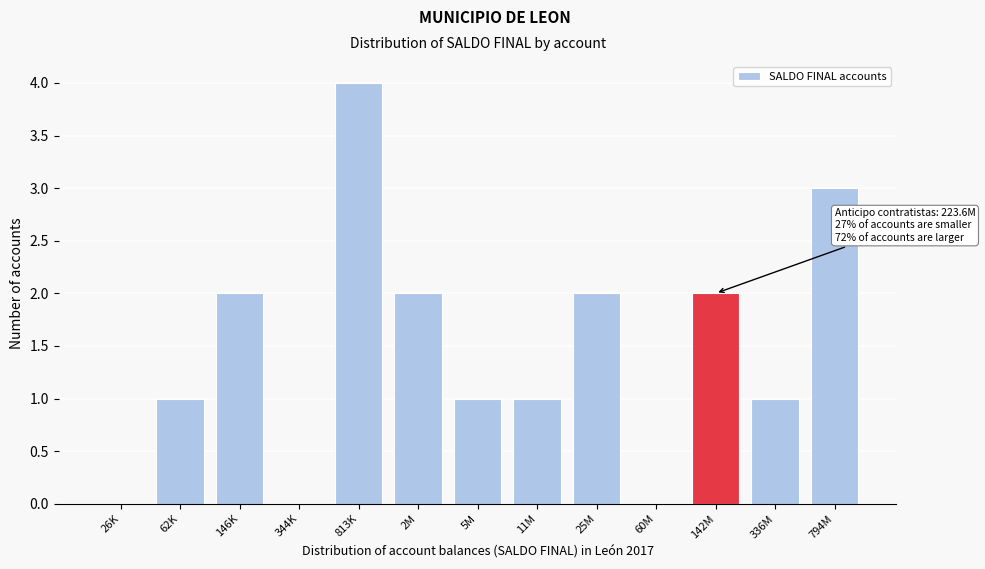

Reading left to right, transcribe all the data shown in this chart.

26K=0	62K=1	146K=2	344K=0	813K=4	2M=2	5M=1	11M=1	25M=2	60M=0	142M=2	336M=1	794M=3